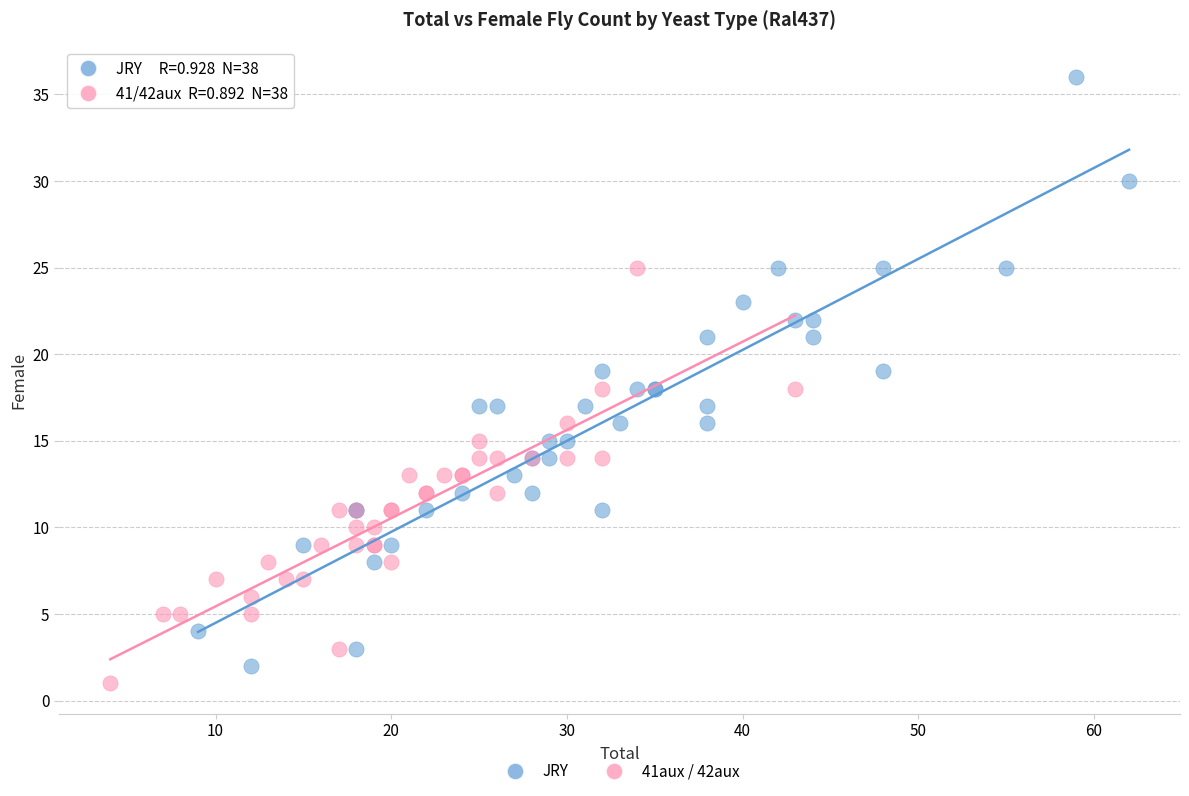

Which series contains the highest Y value?

JRY